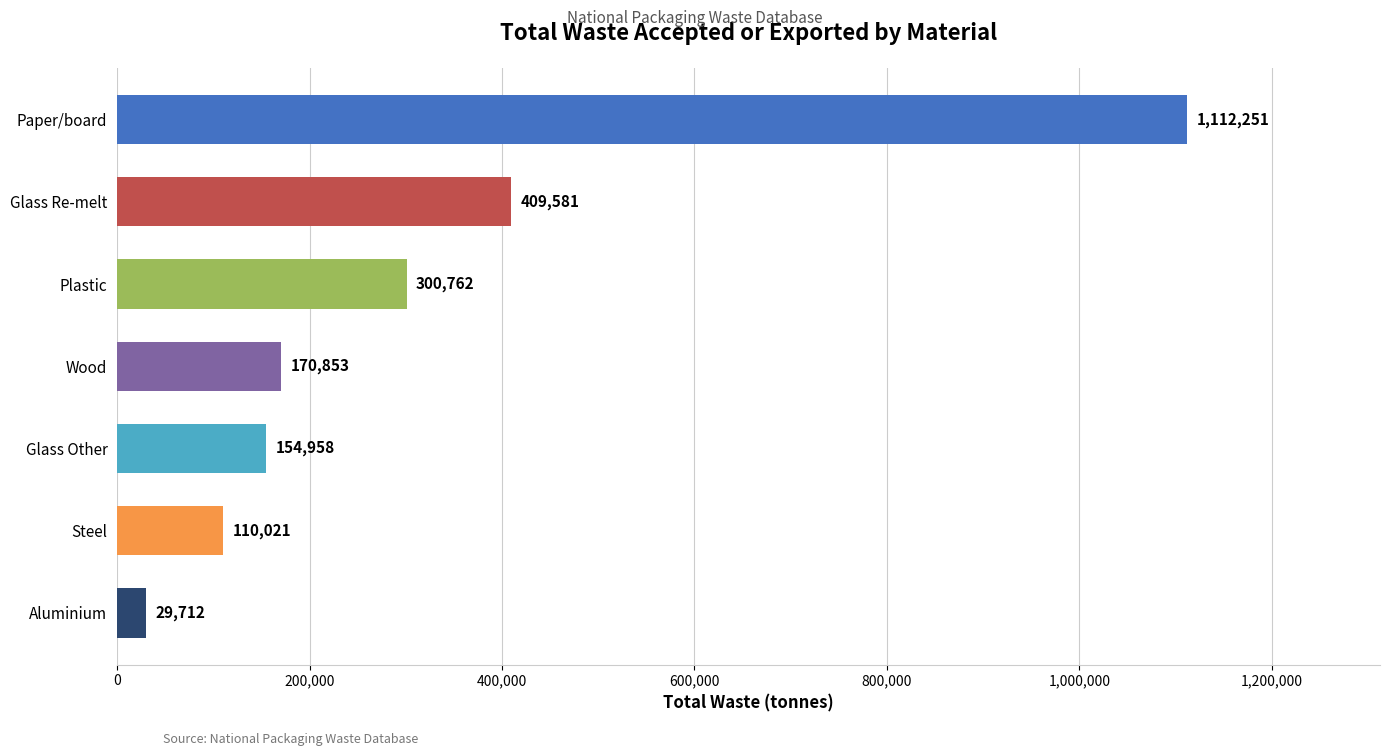

What is the change in value from Aluminium to Wood?

+141141